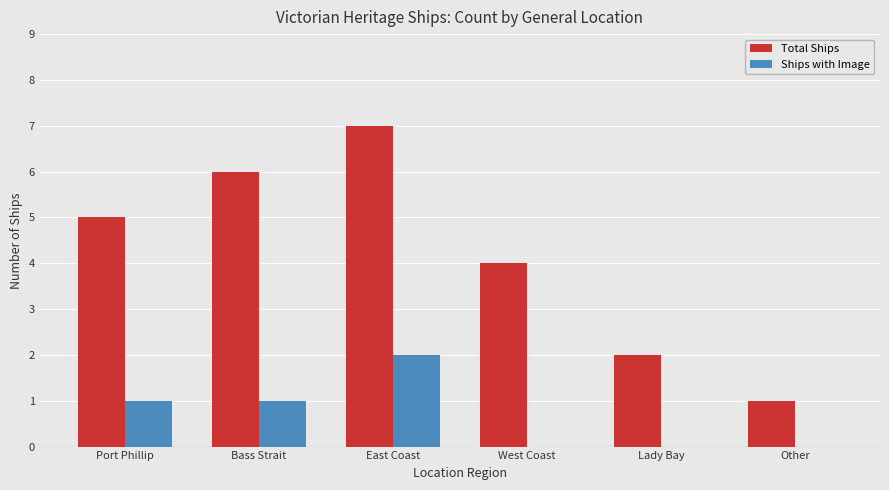

What is the difference between the Total Ships values at Port Phillip and East Coast?

2